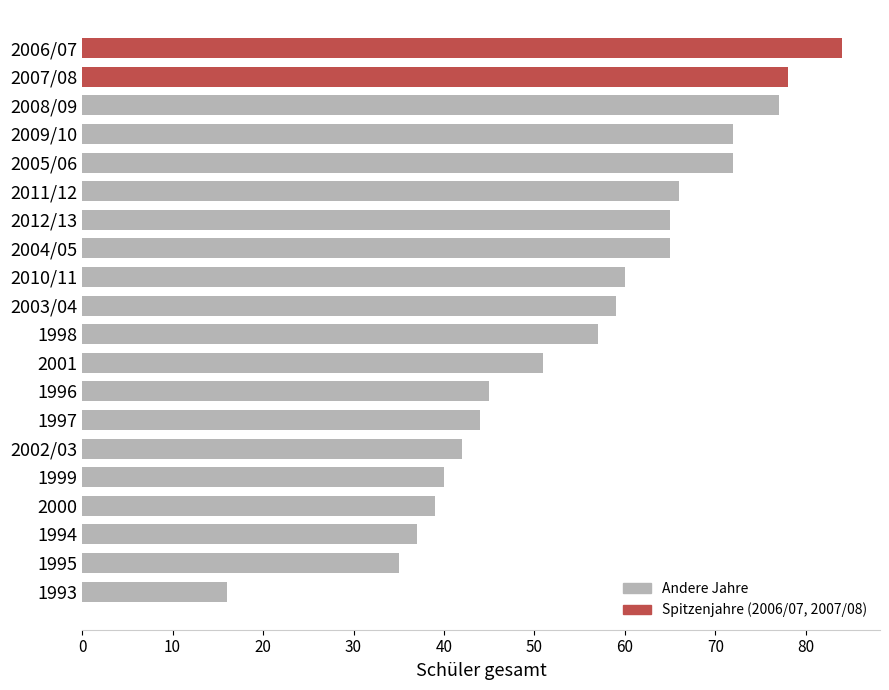

Where is the data nearest to the value 50?

2001